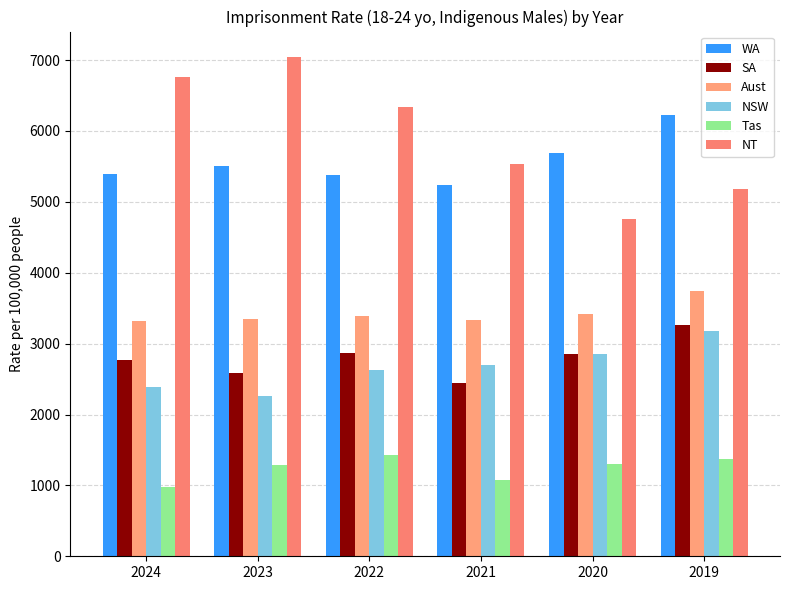

Reading left to right, extract all data points from this chart.

WA: 2024=5398.6	2023=5500.5	2022=5379.9	2021=5240.2	2020=5688.4	2019=6219.5
SA: 2024=2773.2	2023=2587.7	2022=2866.3	2021=2439.8	2020=2846.6	2019=3259.9
Aust: 2024=3323.6	2023=3352.6	2022=3393.9	2021=3331.0	2020=3417.2	2019=3739.0
NSW: 2024=2386.9	2023=2260.7	2022=2625.9	2021=2702.8	2020=2848.8	2019=3176.1
Tas: 2024=983.9	2023=1293.3	2022=1434.7	2021=1080.0	2020=1300.0	2019=1371.3
NT: 2024=6767.2	2023=7049.9	2022=6341.7	2021=5528.0	2020=4752.4	2019=5180.7